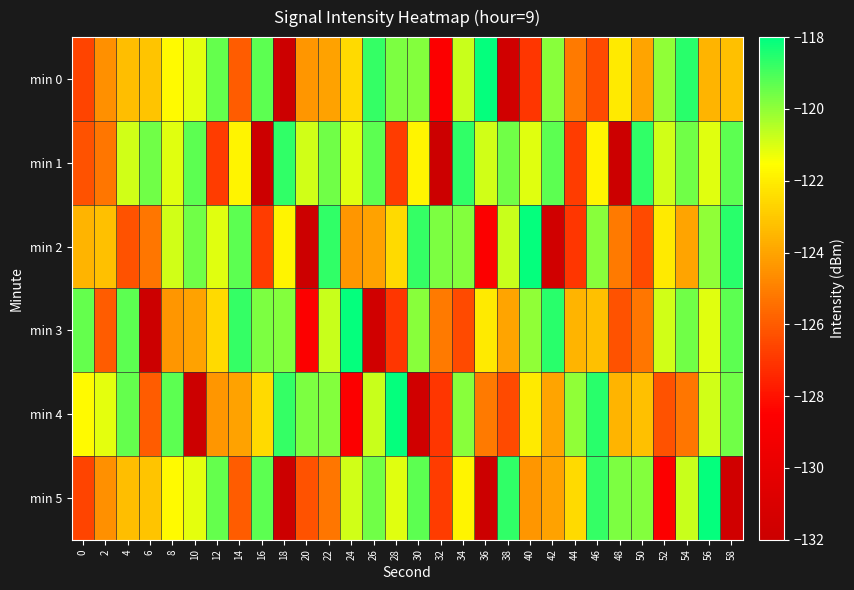

What is the total value across all series at 56?

-724.7